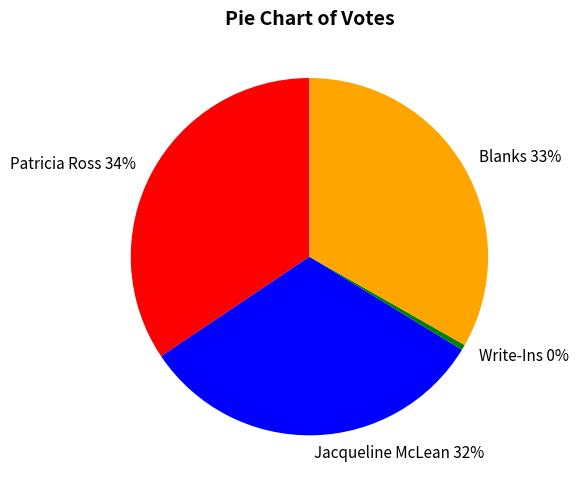

Which category has the smallest portion of the pie?

Write-Ins